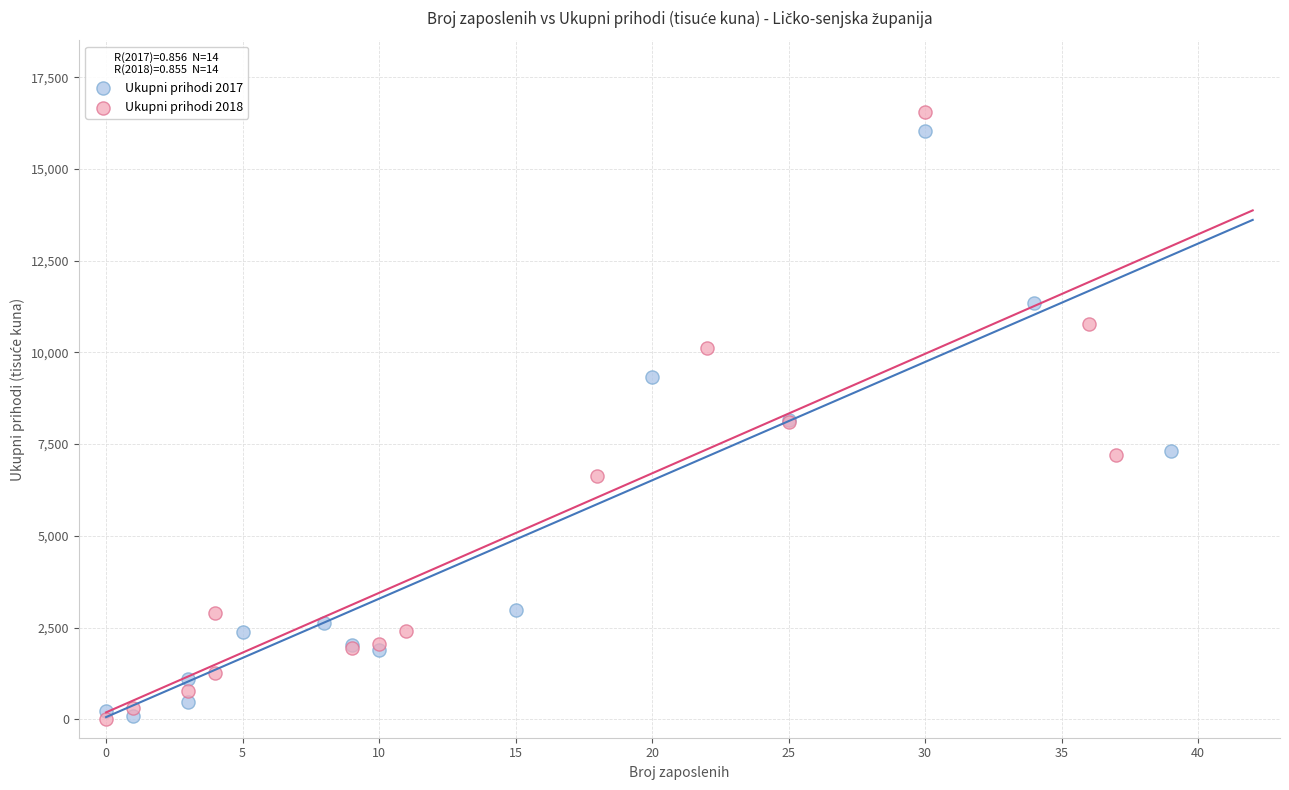

Which series has the widest spread of Y values?

Ukupni prihodi 2018